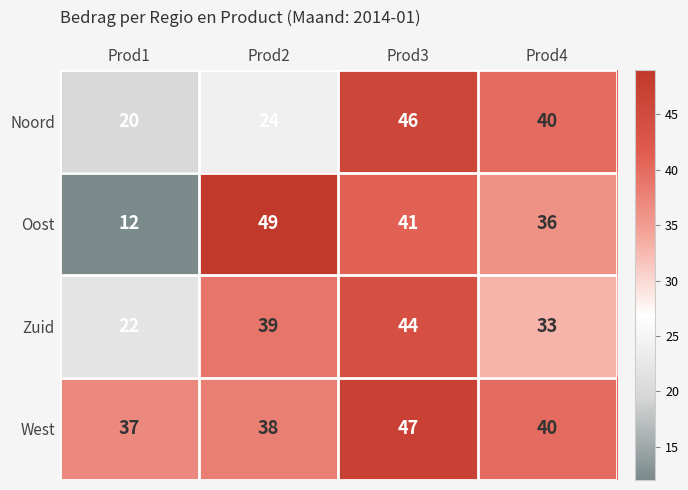

Which series changed the most between Prod2 and Prod3?

Noord